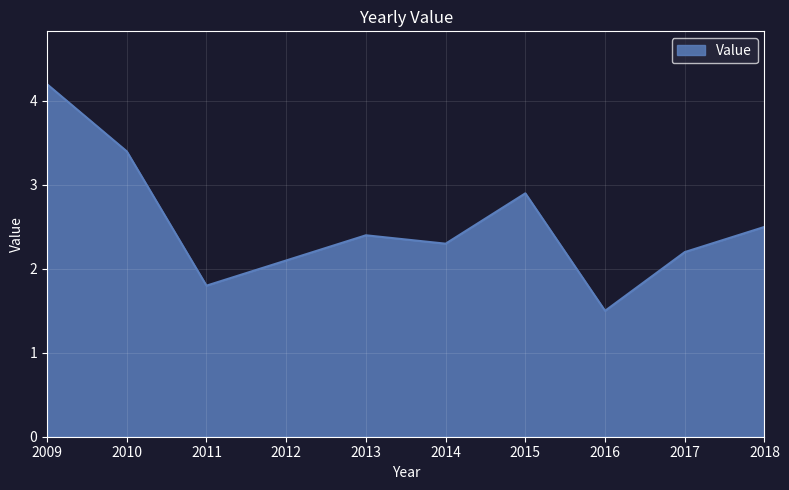

Reading left to right, list all the values displayed in this chart.

4.2	3.4	1.8	2.1	2.4	2.3	2.9	1.5	2.2	2.5